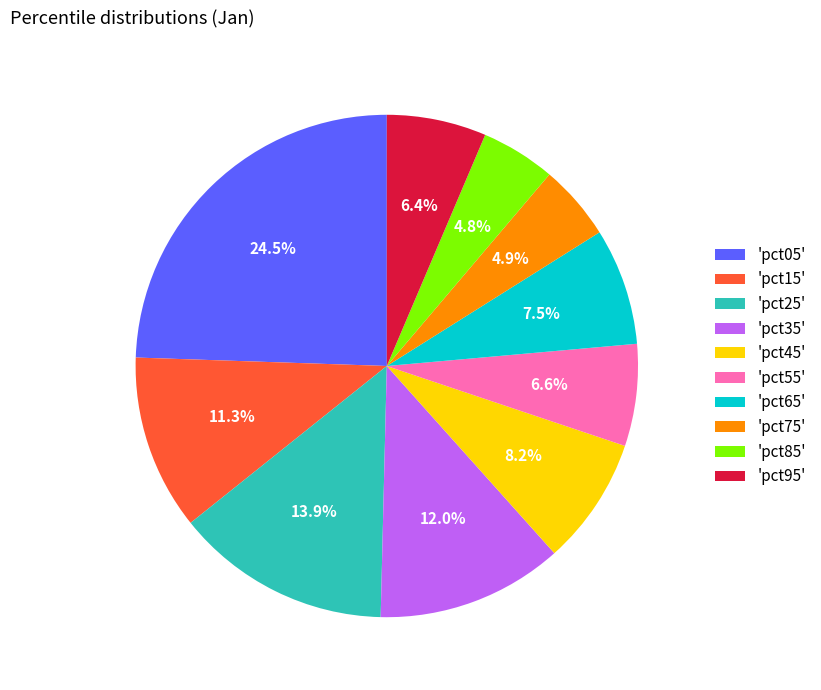

What percentage is NOT represented by 'pct75'?

95.1%